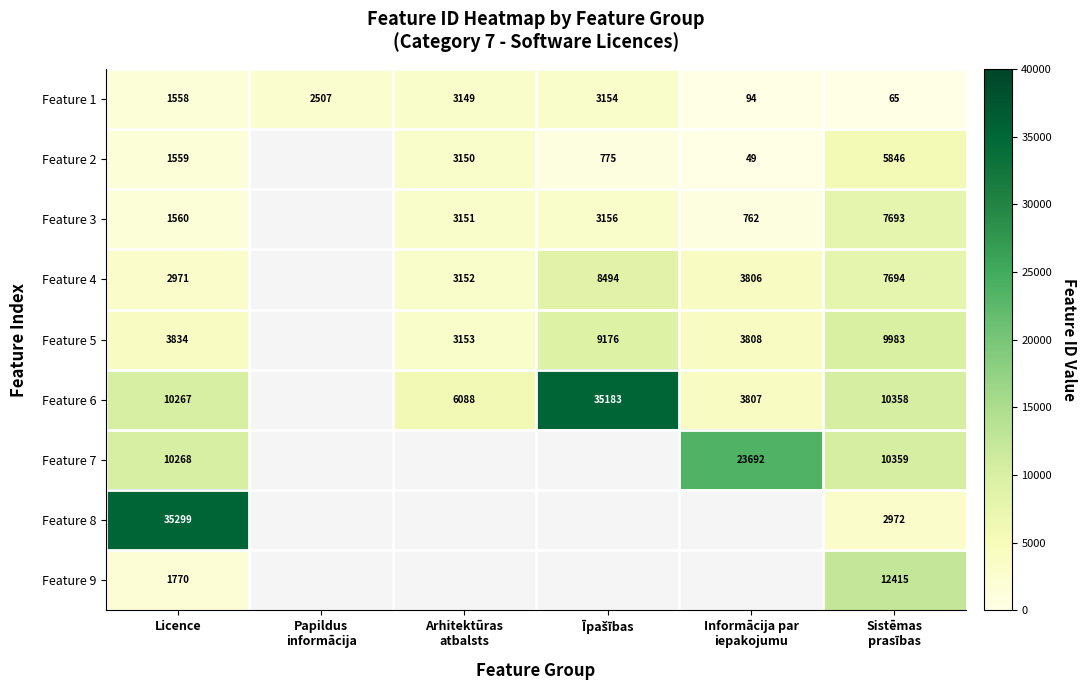

The Feature 4 series shows 1956 at Licence. True or false?

False